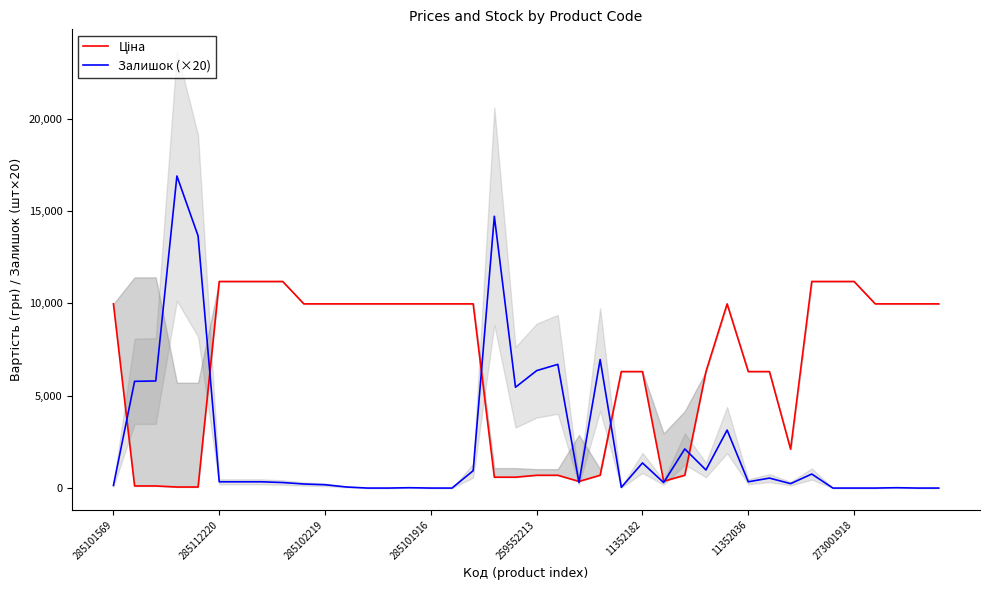

Reading left to right, extract all data points from this chart.

Ціна: 9975.0	114.1	114.1	57.0	57.0	11188.2	11188.2	11188.2	11188.2	9975.0	9975.0	9975.0	9975.0	9975.0	9975.0	9975.0	9975.0	9975.0	589.9	589.9	693.7	693.7	359.9	693.7	6308.8	6308.8	369.5	694.3	6308.8	9975.0	6308.8	6308.8	2108.4	11188.2	11188.2	11188.2	9975.0	9975.0	9975.0	9975.0
Залишок (×20): 140.0	5780.0	5800.0	16900.0	13660.0	340.0	340.0	340.0	300.0	220.0	180.0	60.0	0.0	0.0	20.0	0.0	0.0	940.0	14720.0	5460.0	6360.0	6700.0	300.0	6960.0	40.0	1360.0	300.0	2120.0	980.0	3140.0	340.0	540.0	240.0	760.0	0.0	0.0	0.0	20.0	0.0	0.0